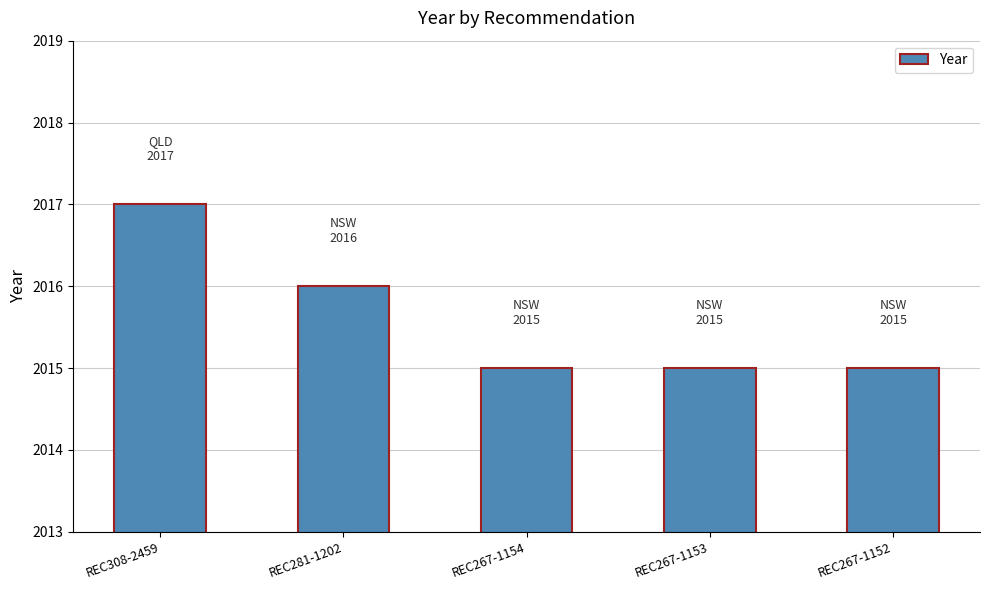

What is the difference between the values at REC267-1154 and REC308-2459?

2